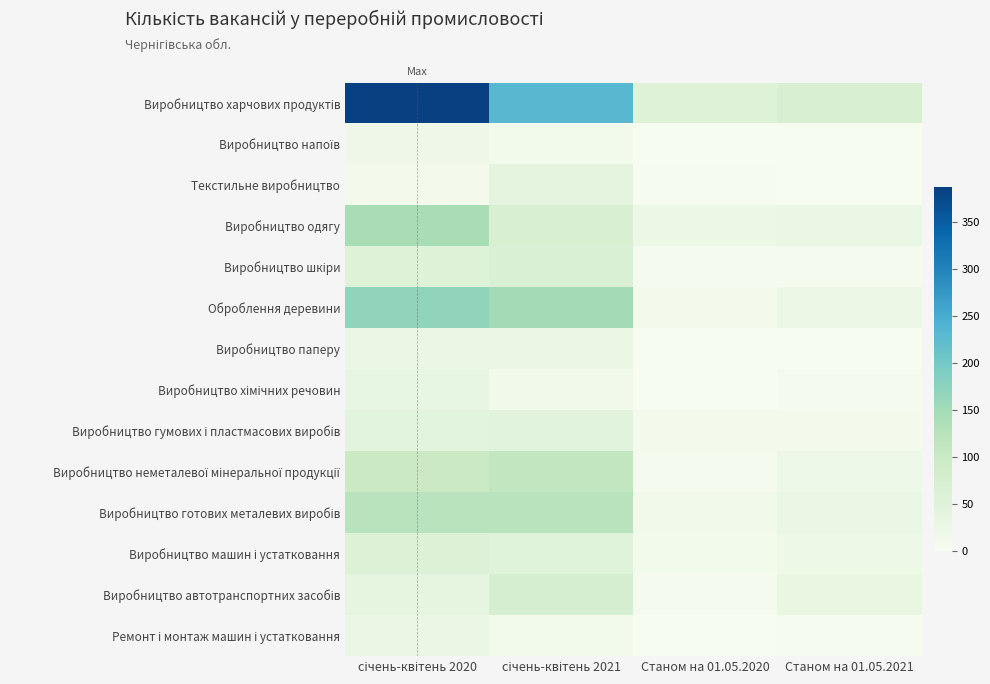

At which category is the sum across all series the highest?

січень-квітень 2020